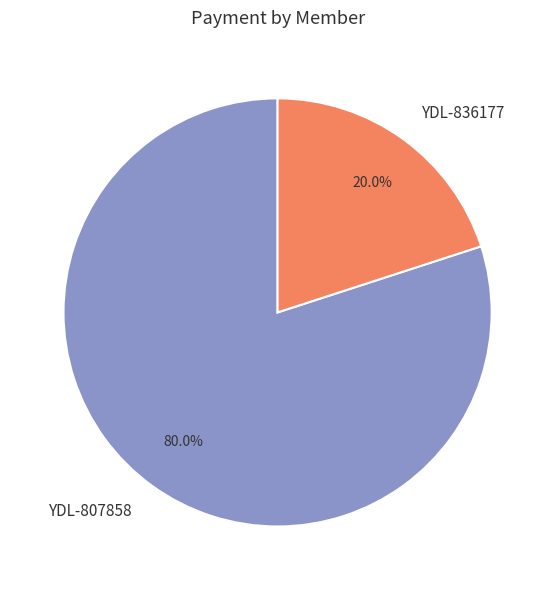

To the nearest percent, what is the average slice percentage?

50%